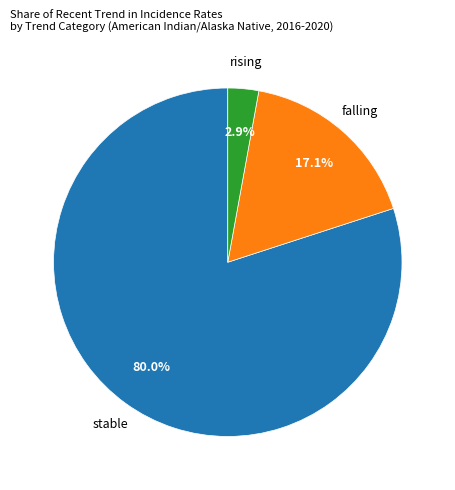

Rank the categories by value from lowest to highest.

rising, falling, stable